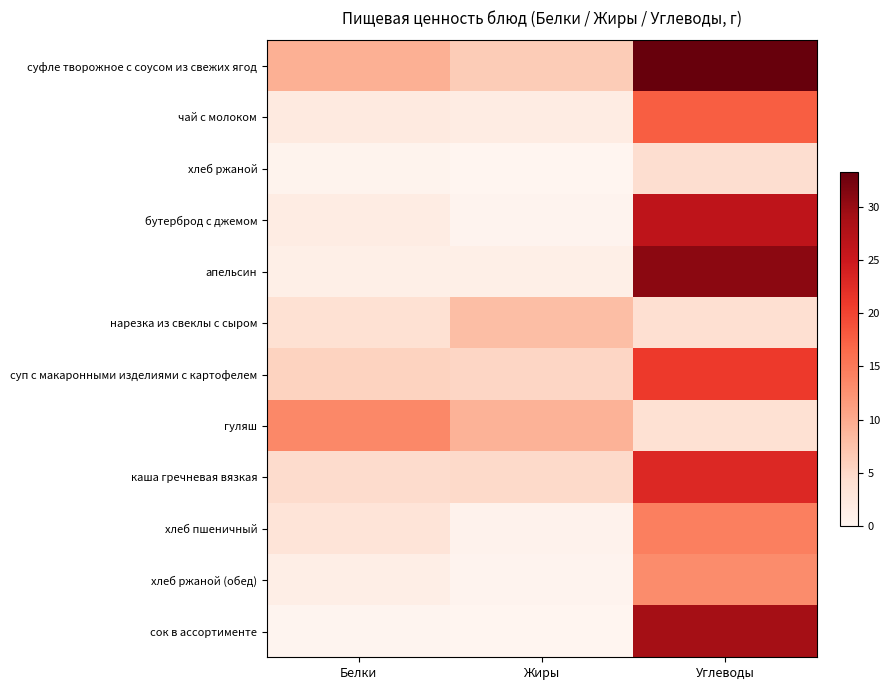

Between Белки and Углеводы, which series saw the biggest shift?

апельсин